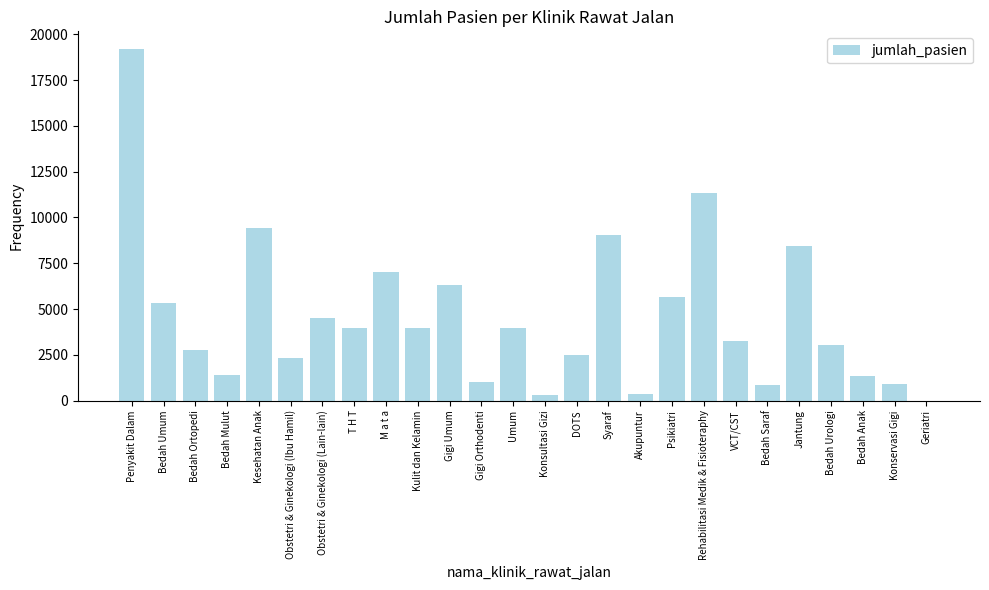

True or false: the data shows 6331 at T H T.

False